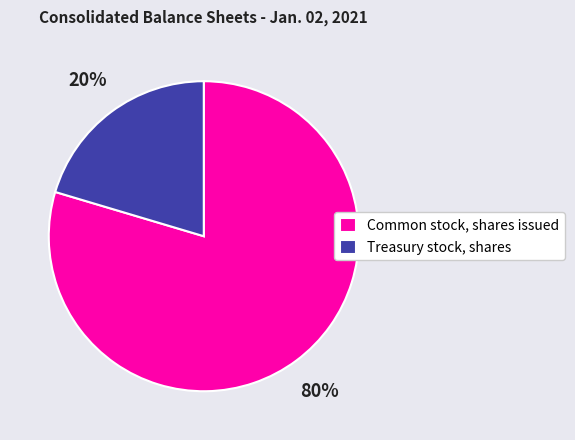

True or false: Common stock, shares issued accounts for 68% of the total.

False